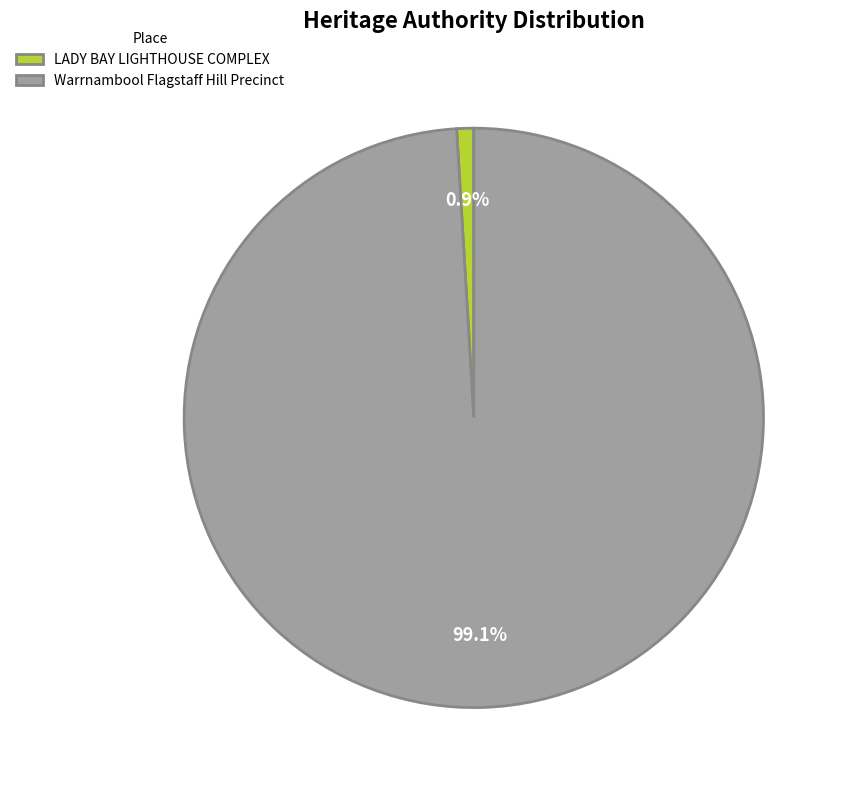

How many slices are in this pie chart?

2